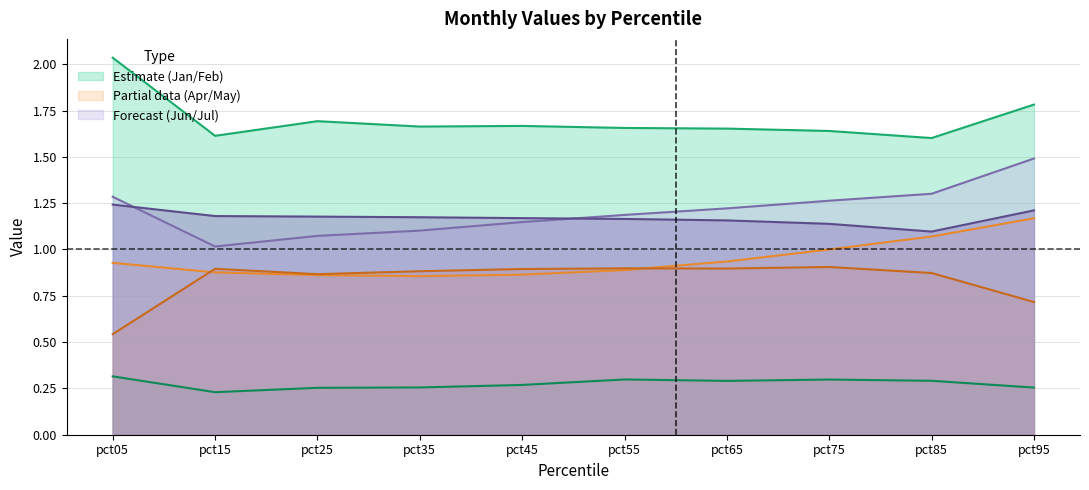

True or false: Apr has a value of 0.3 at pct65.

False